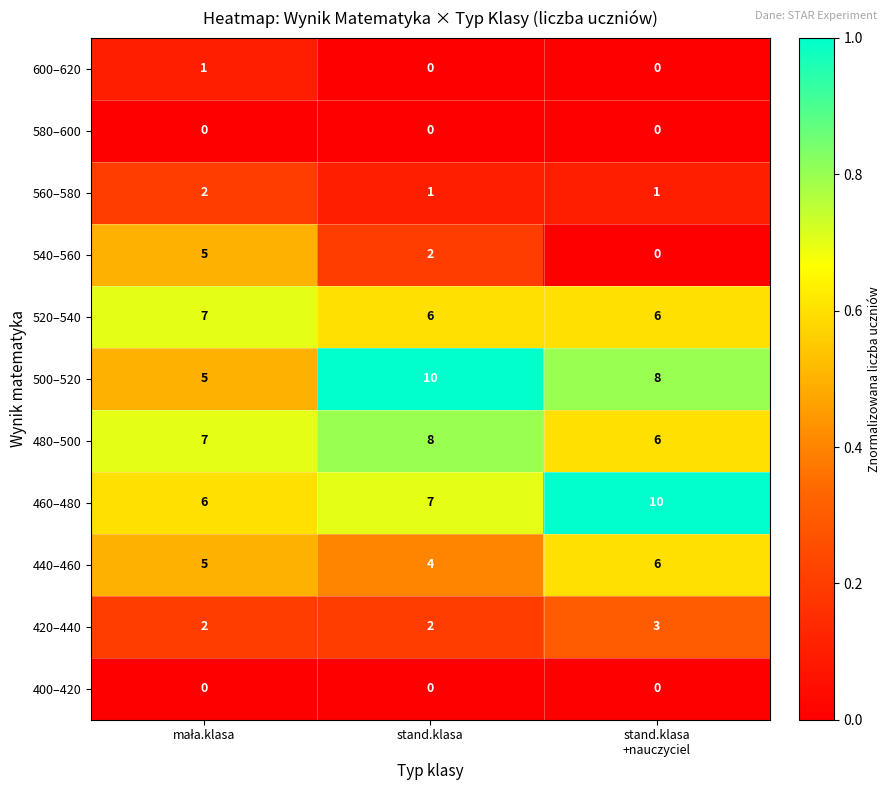

What is the total value across all series at stand.klasa
+nauczyciel?

40